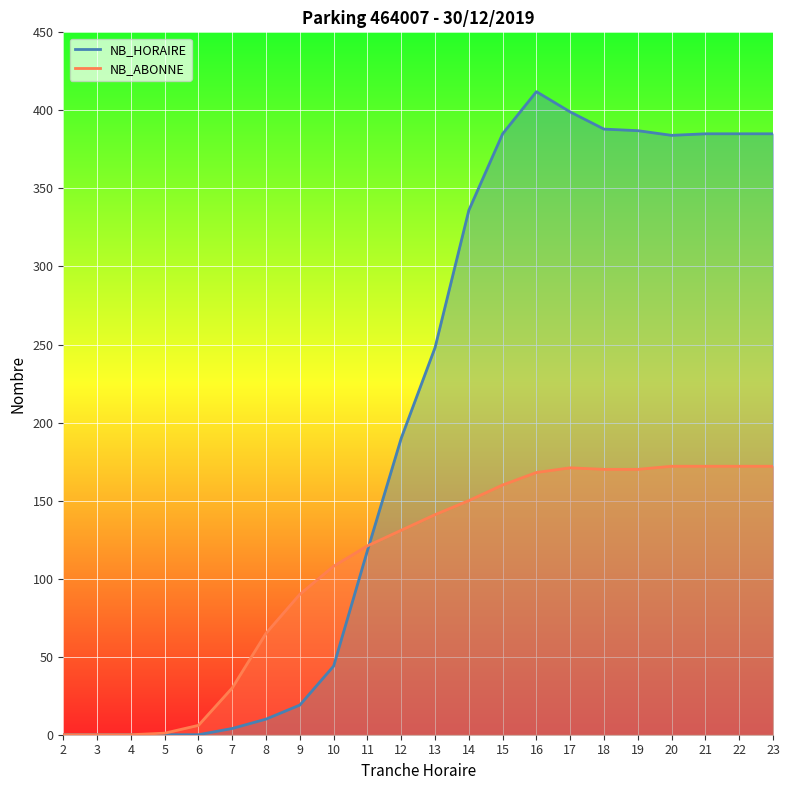

The NB_ABONNE series shows 170 at 18. True or false?

True